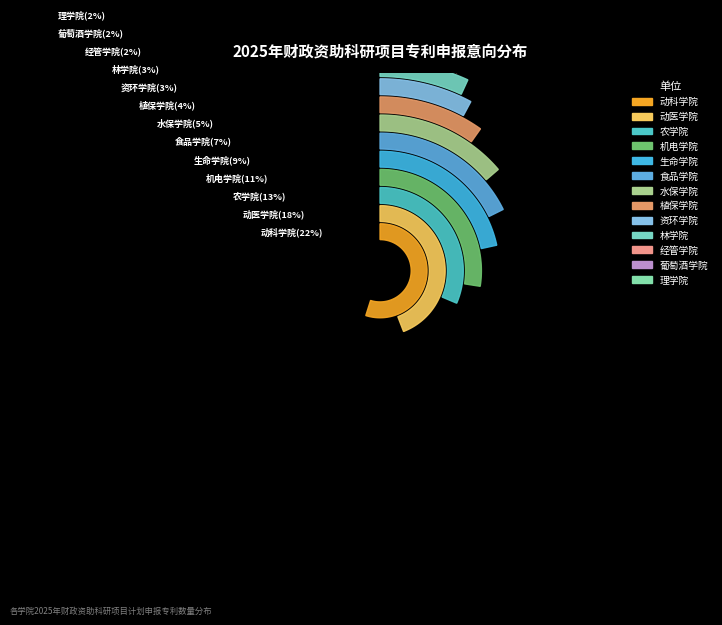

Is there a majority slice in this chart?

No